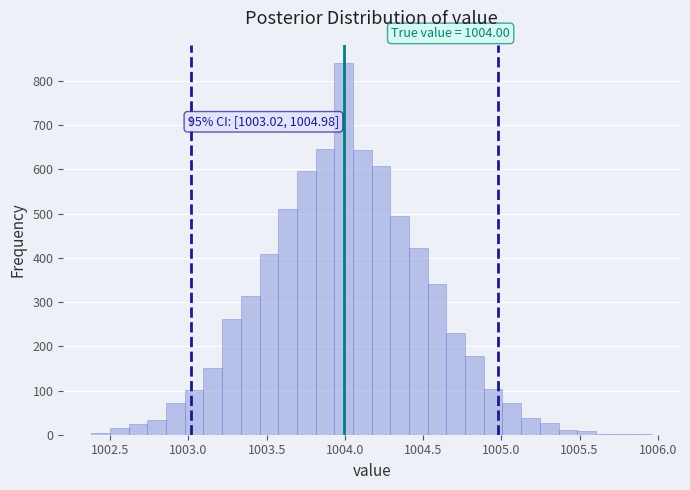

Around what value on the x-axis is the tallest bar? Give the approximate position of its centre, as read against the axis.

1004.00